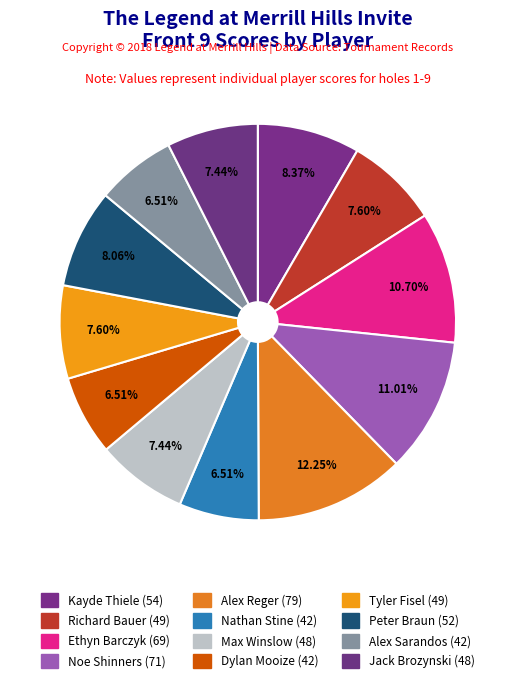

How many slices are in this pie chart?

12